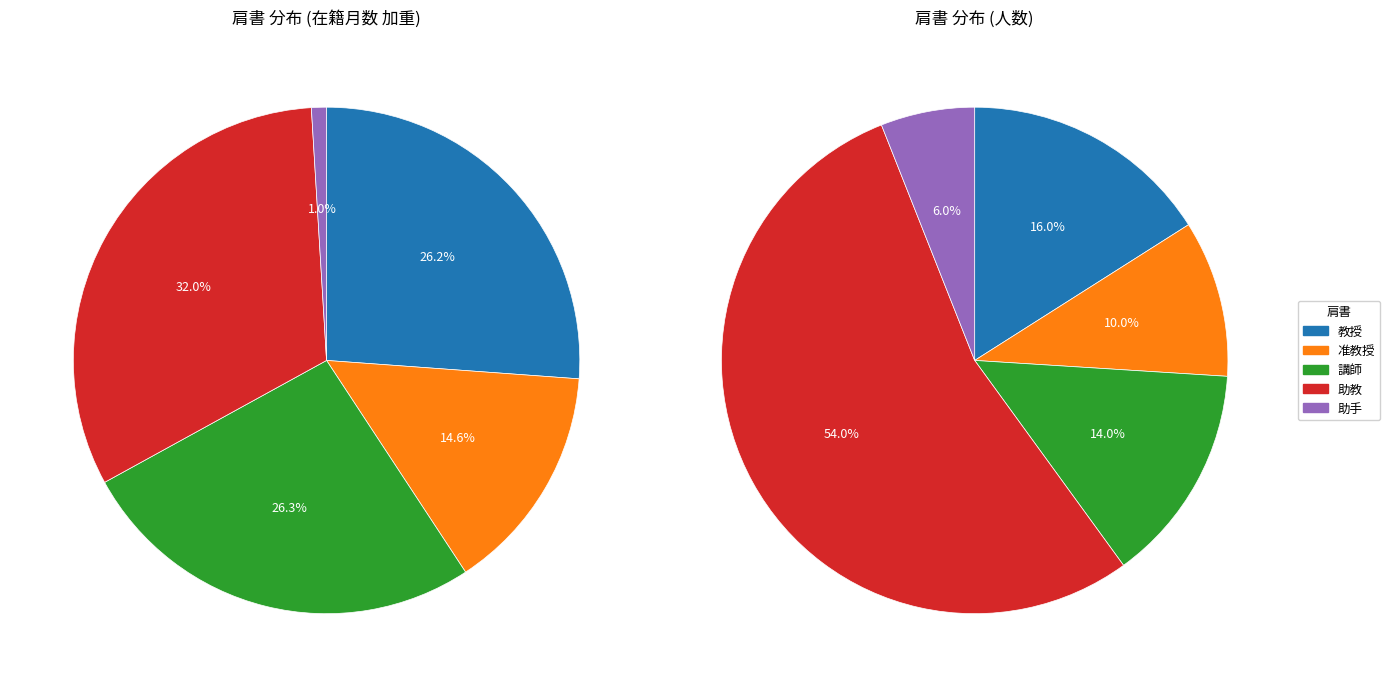

Is the sum of 教授 and 講師 greater than half?

No